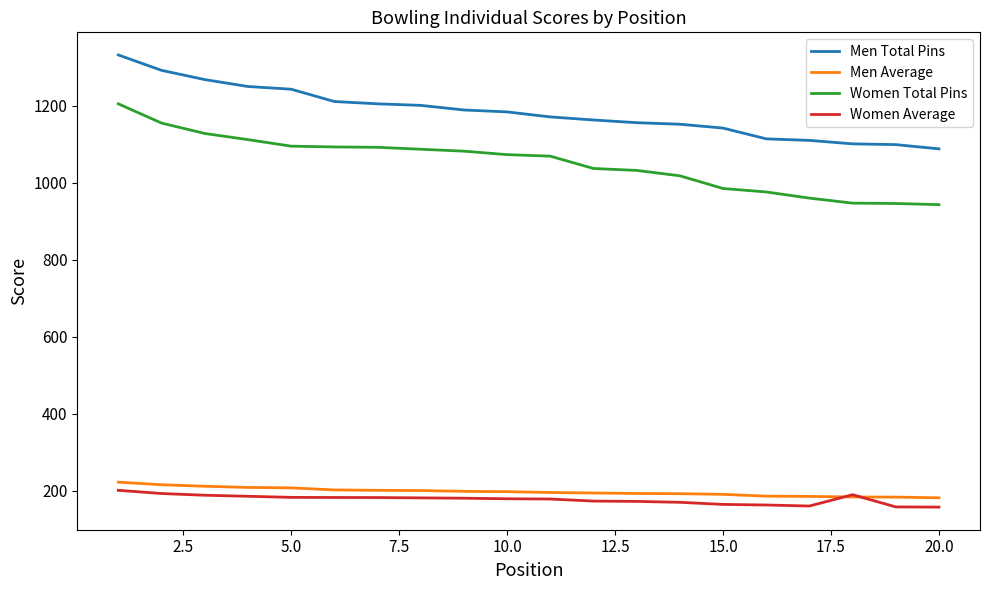

True or false: Men Average and Women Total Pins intersect in this chart.

False